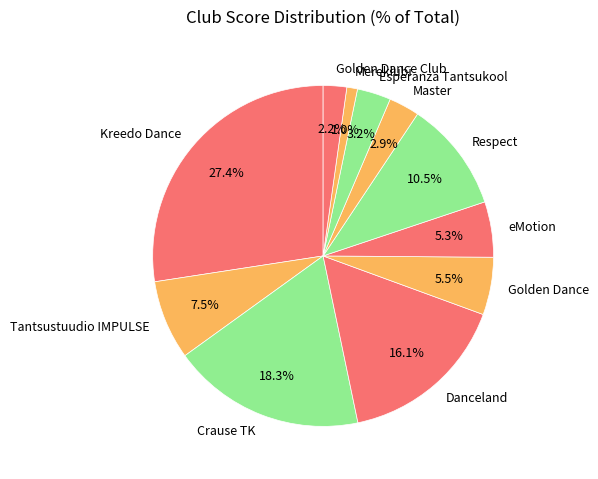

How much of the chart is everything except Kreedo Dance?

72.6%